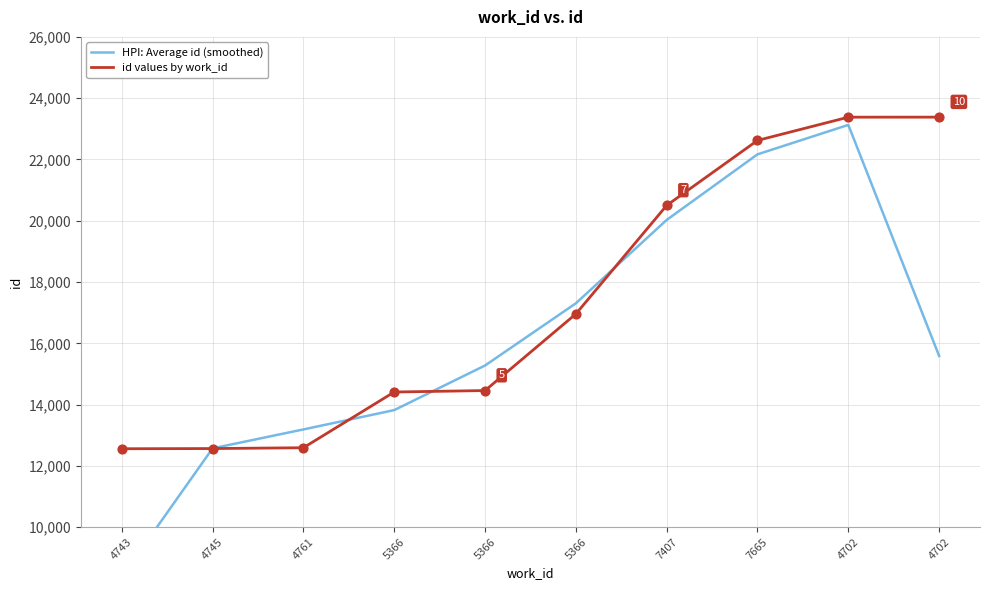

At how many categories does at least one series exceed 9254?

10